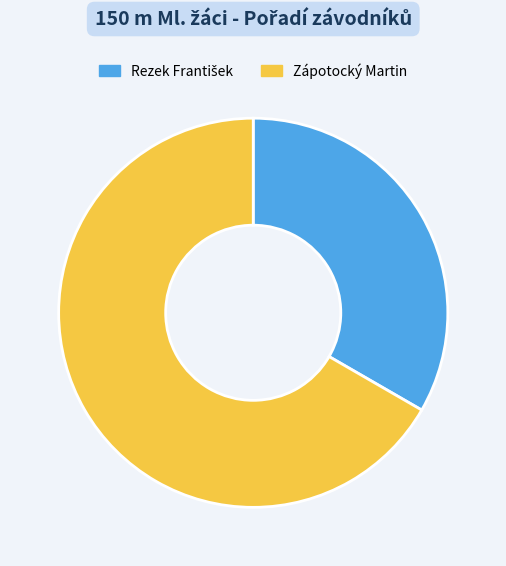

Which slice is the largest?

Zápotocký Martin